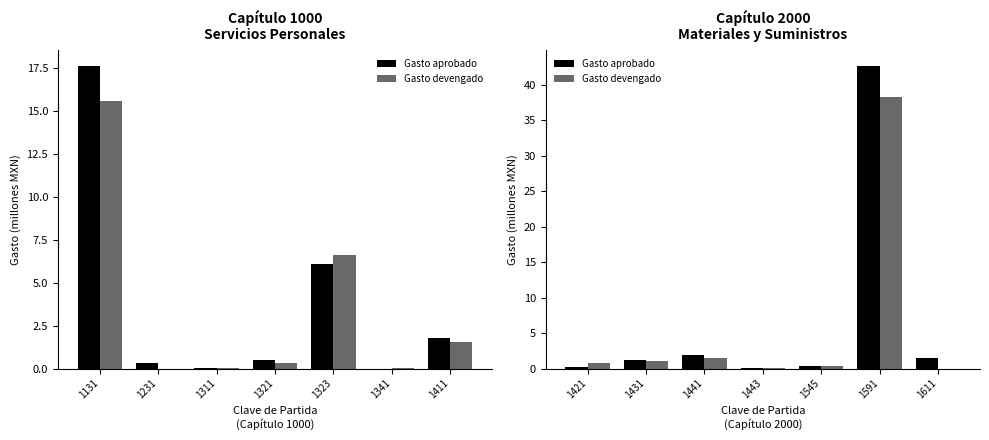

The Gasto aprobado series shows 0.3 at 1431. True or false?

False